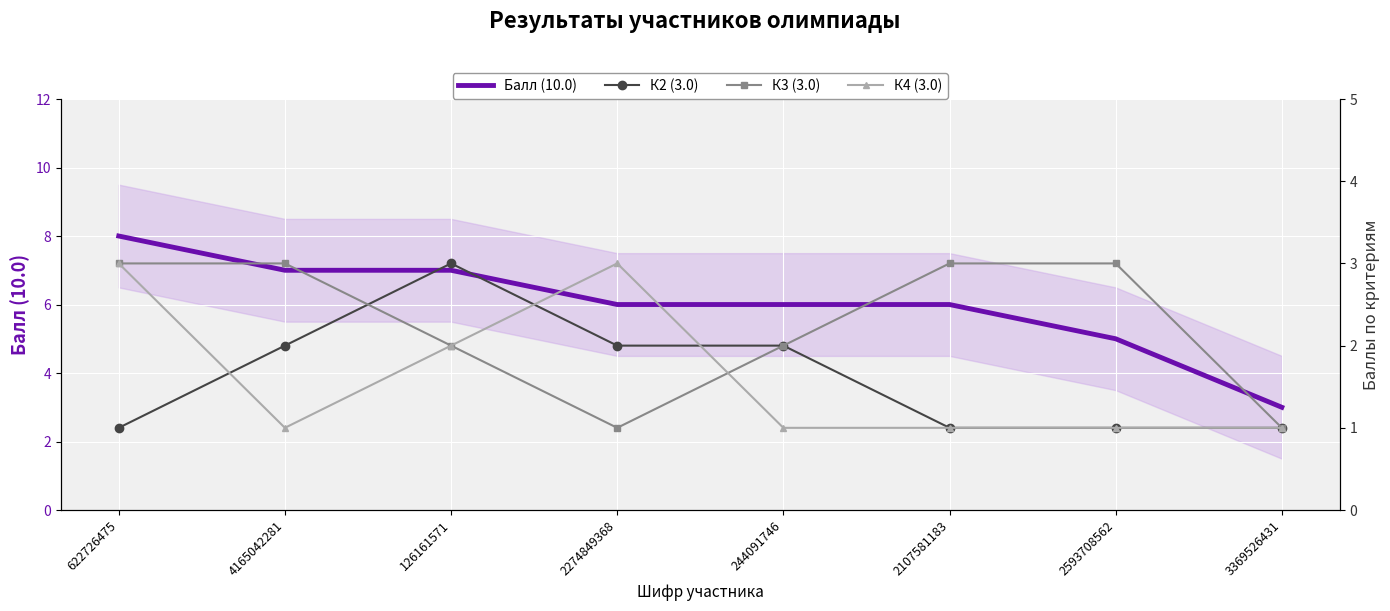

The value of К2 (3.0) at 2274849368 is 2. True or false?

True